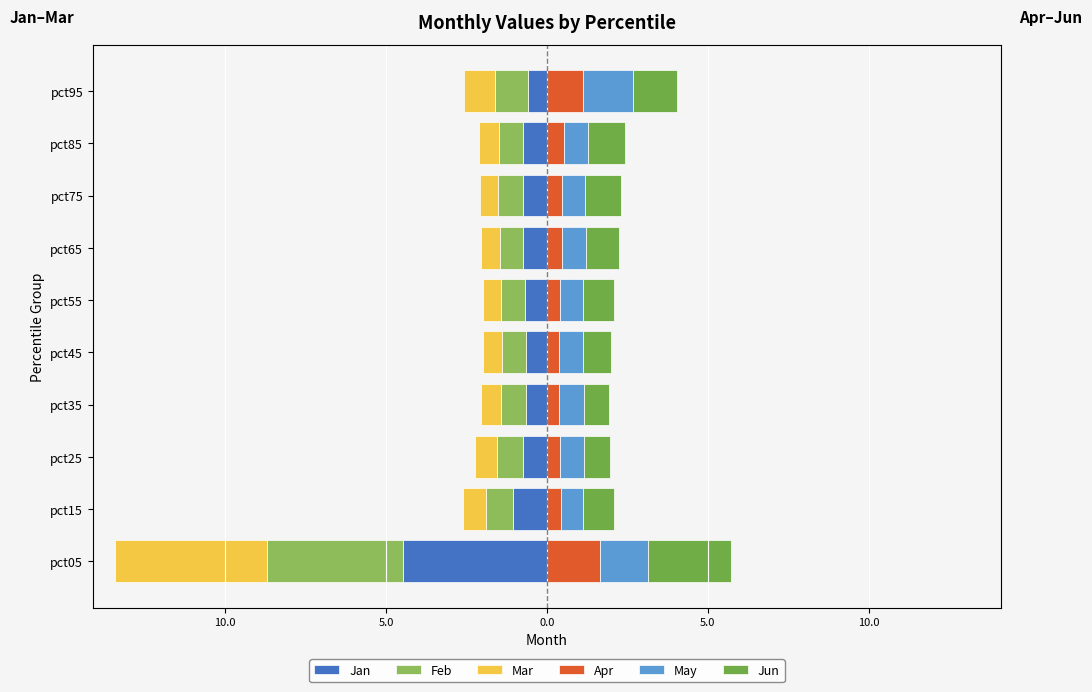

Is the value of Jan at pct45 greater than the value of Apr at pct45?

No